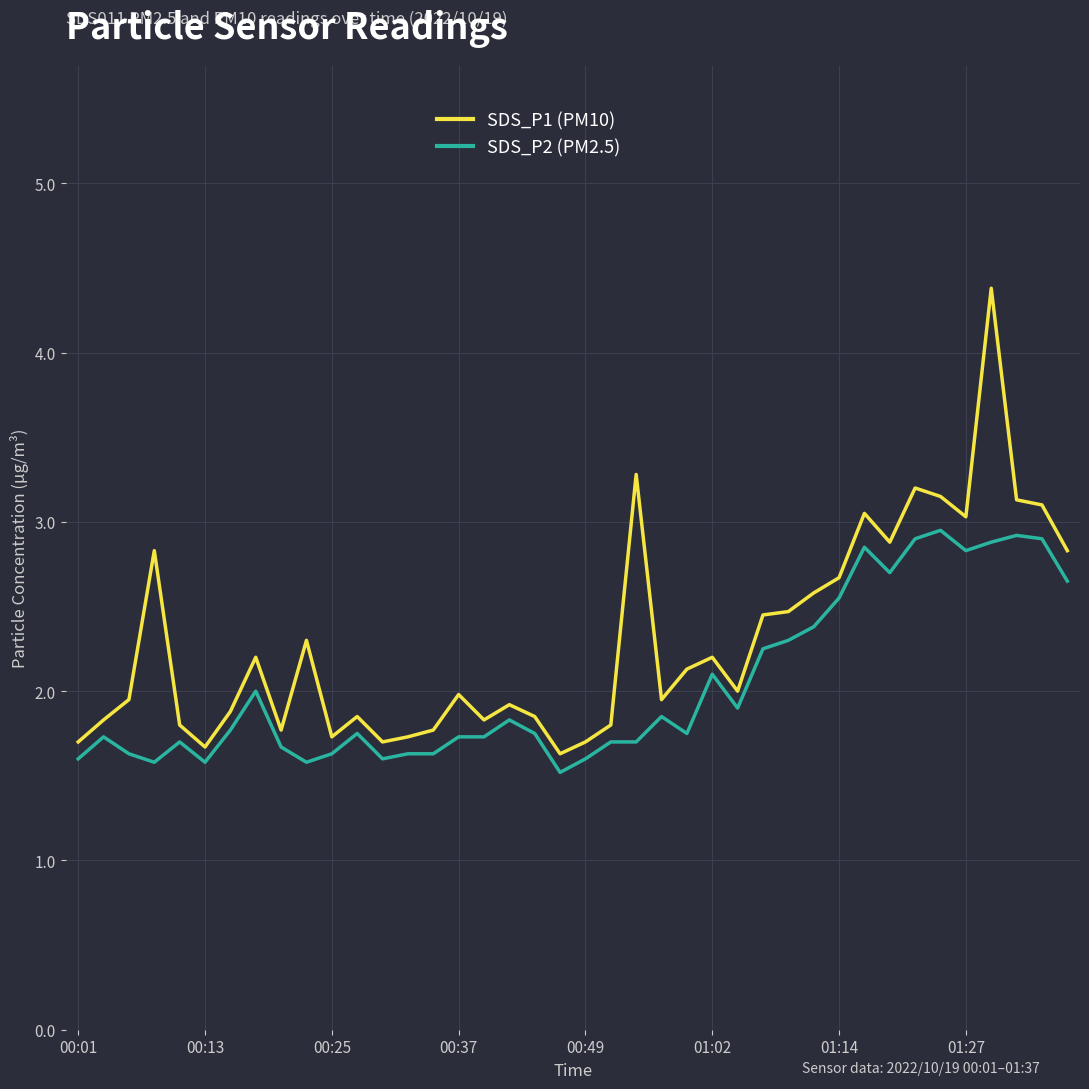

Which series has the largest total across all categories?

SDS_P1 (PM10)